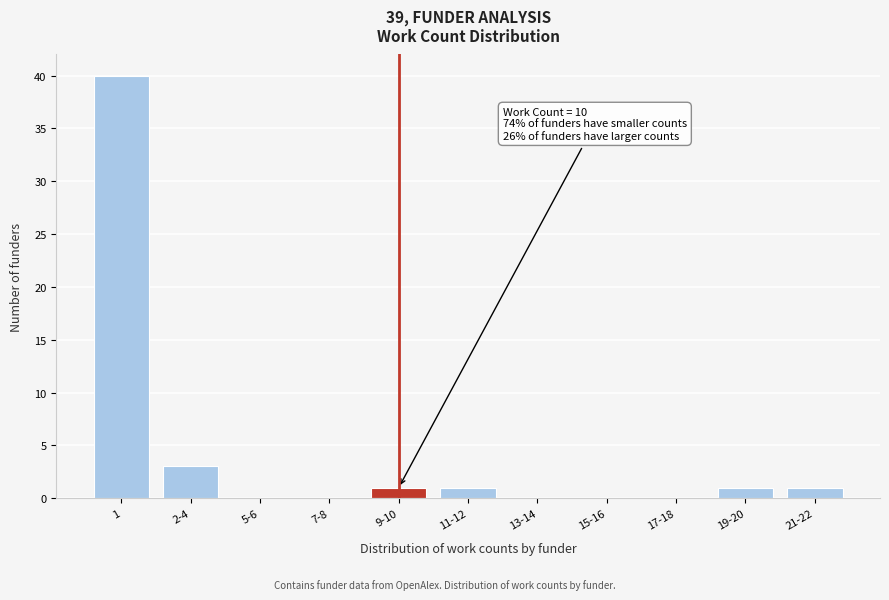

Reading right to left, transcribe all the data shown in this chart.

21-22=1	19-20=1	17-18=0	15-16=0	13-14=0	11-12=1	9-10=1	7-8=0	5-6=0	2-4=3	1=40